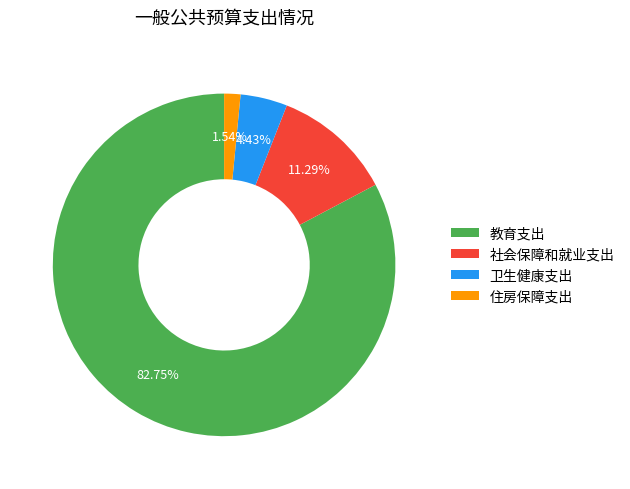

To the nearest percent, what is the combined percentage of 卫生健康支出 and 教育支出?

87%